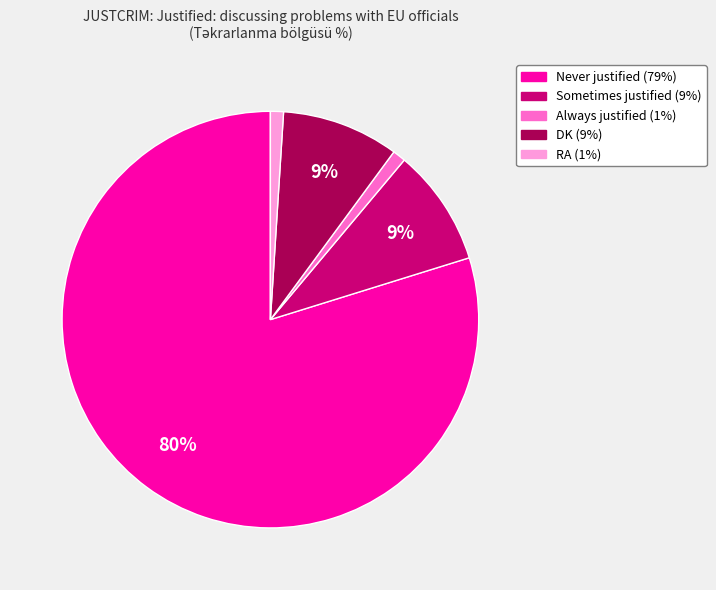

To the nearest percent, what portion does RA represent?

1%